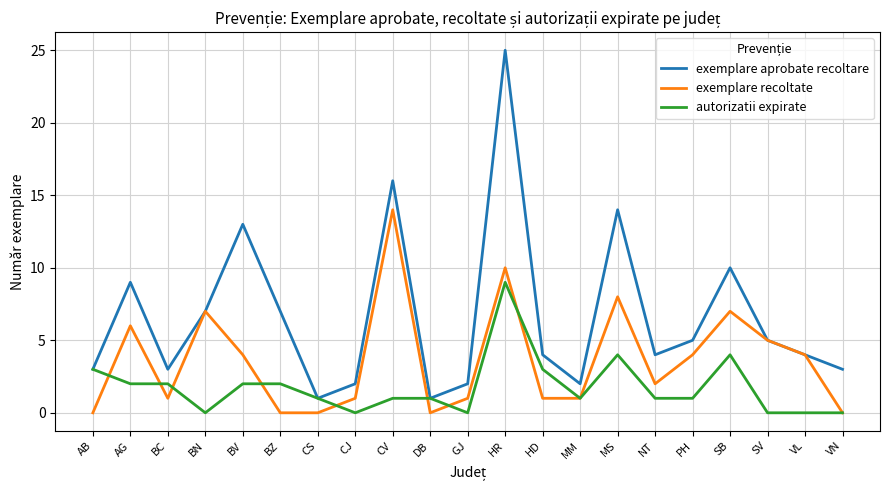

How many interior local peaks does the exemplare recoltate series have?

6